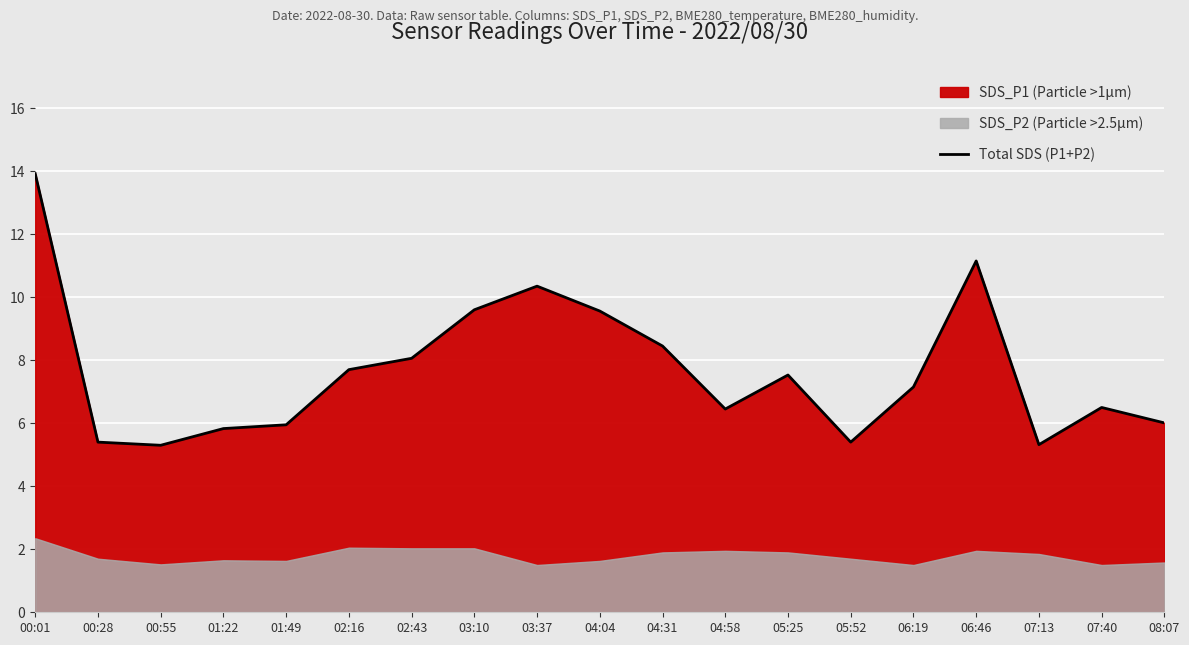

What is the smallest value displayed?

5.3